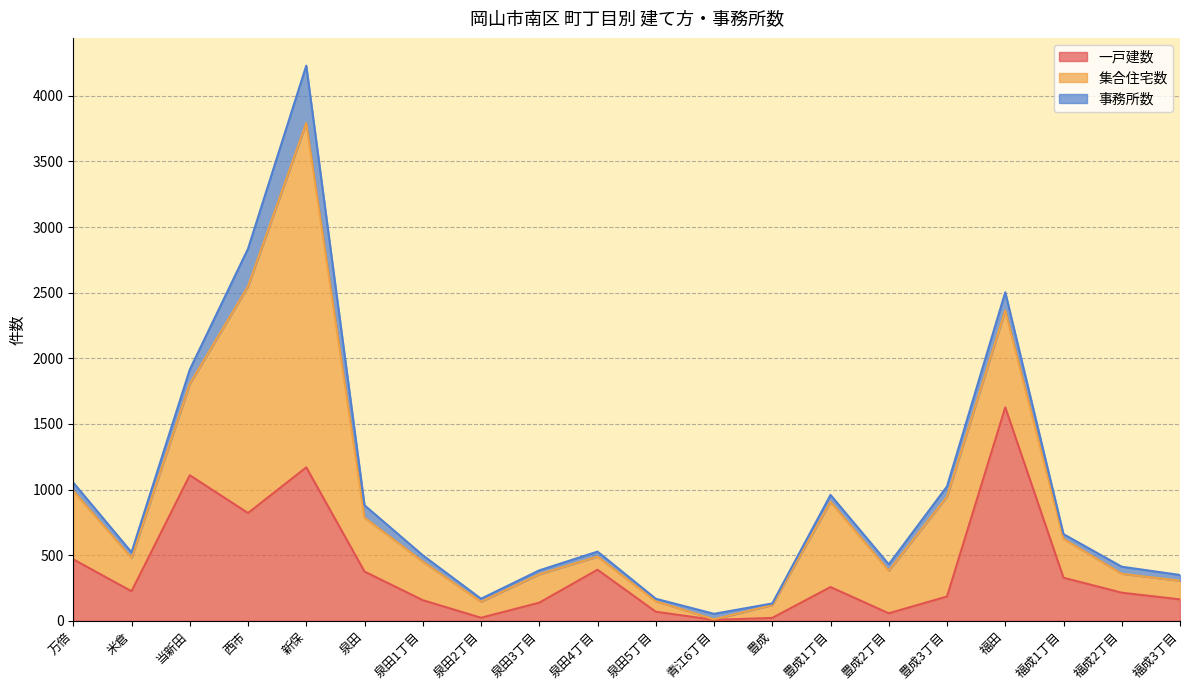

Which series has the largest total across all categories?

集合住宅数